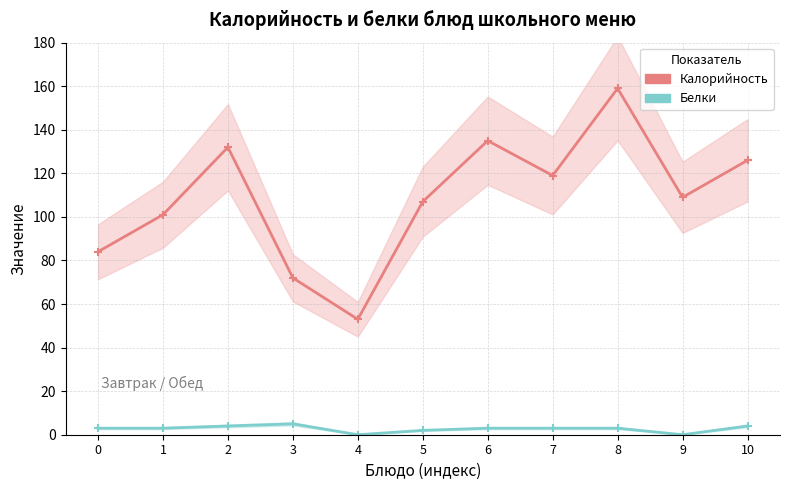

At 10, list the series in order from smallest to largest.

Белки, Калорийность